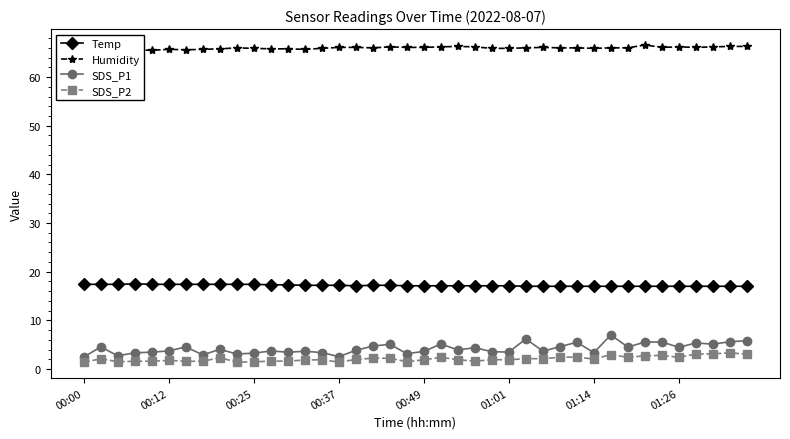

How many distinct data groups are displayed?

4